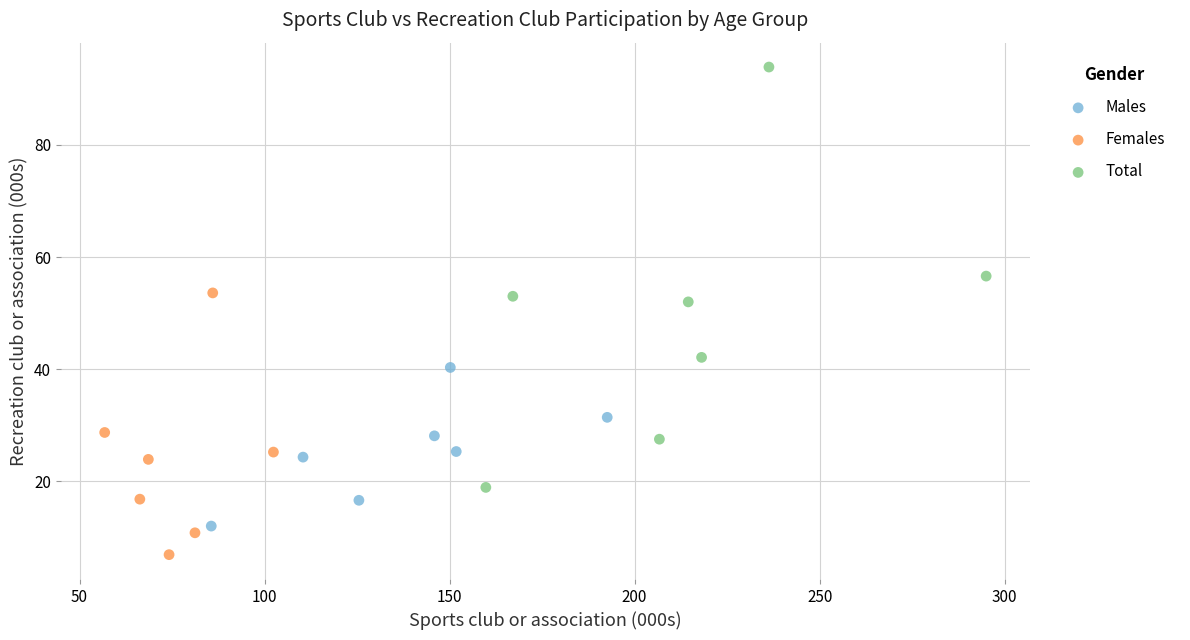

Which series reaches the maximum Y coordinate?

Total